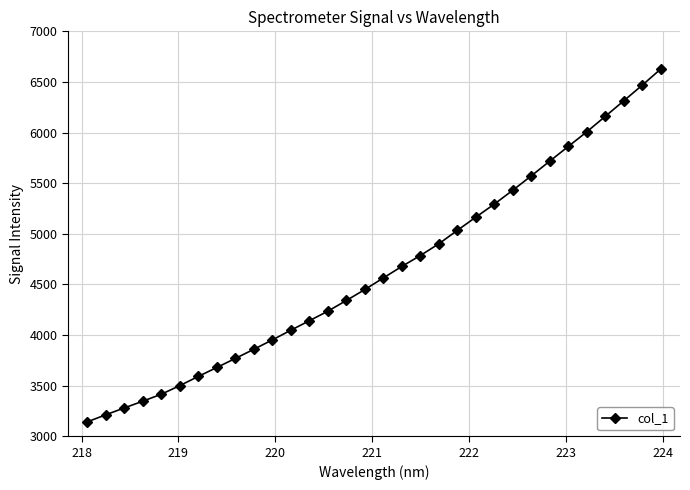

How many lines are shown in the chart?

1